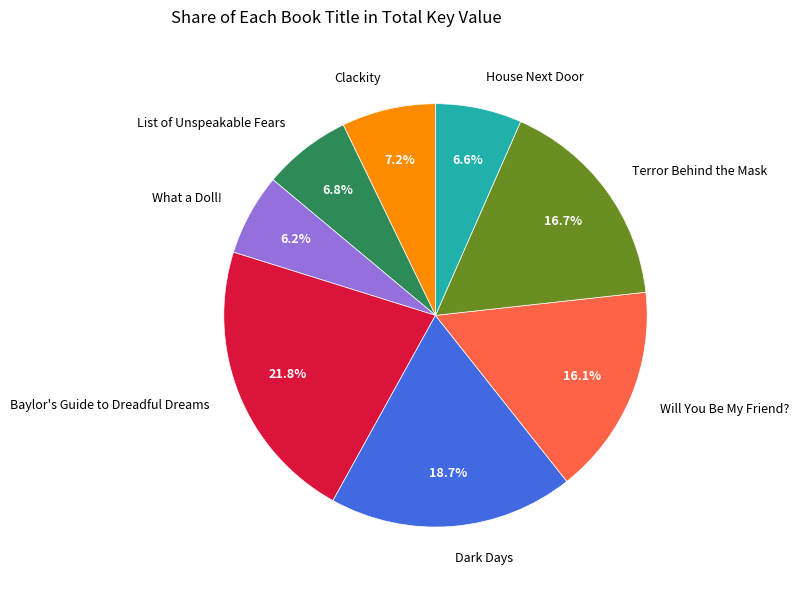

Is there any slice that represents more than half of the pie?

No